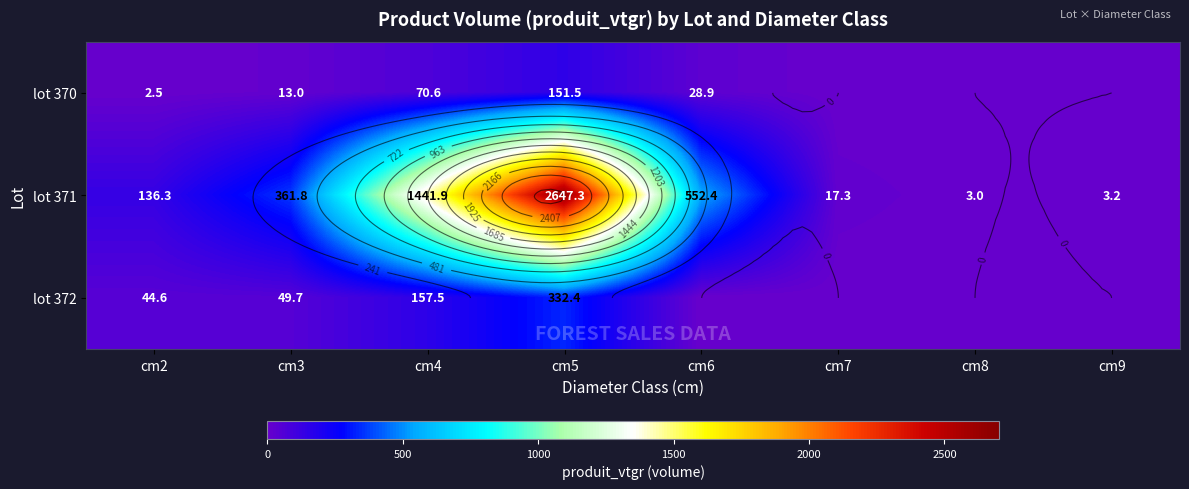

At cm6, list the series in order from largest to smallest.

lot 371, lot 370, lot 372